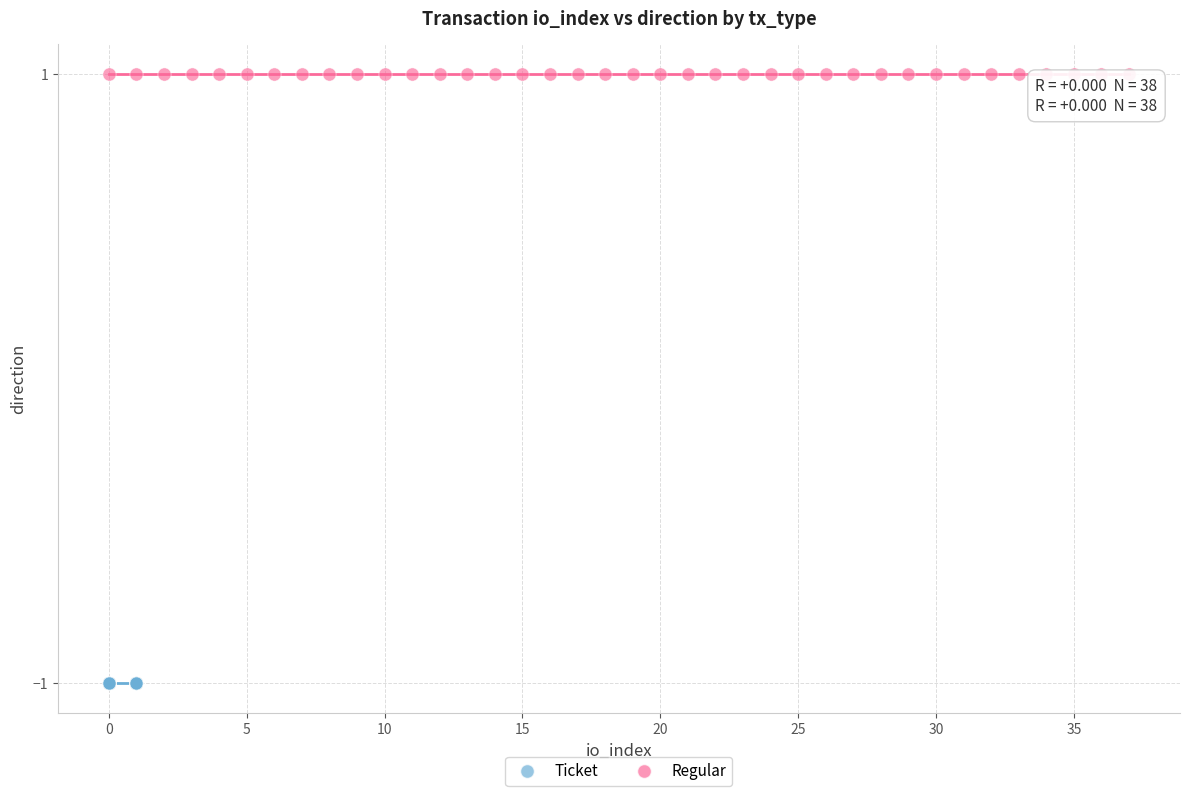

Which series reaches the maximum Y coordinate?

Regular